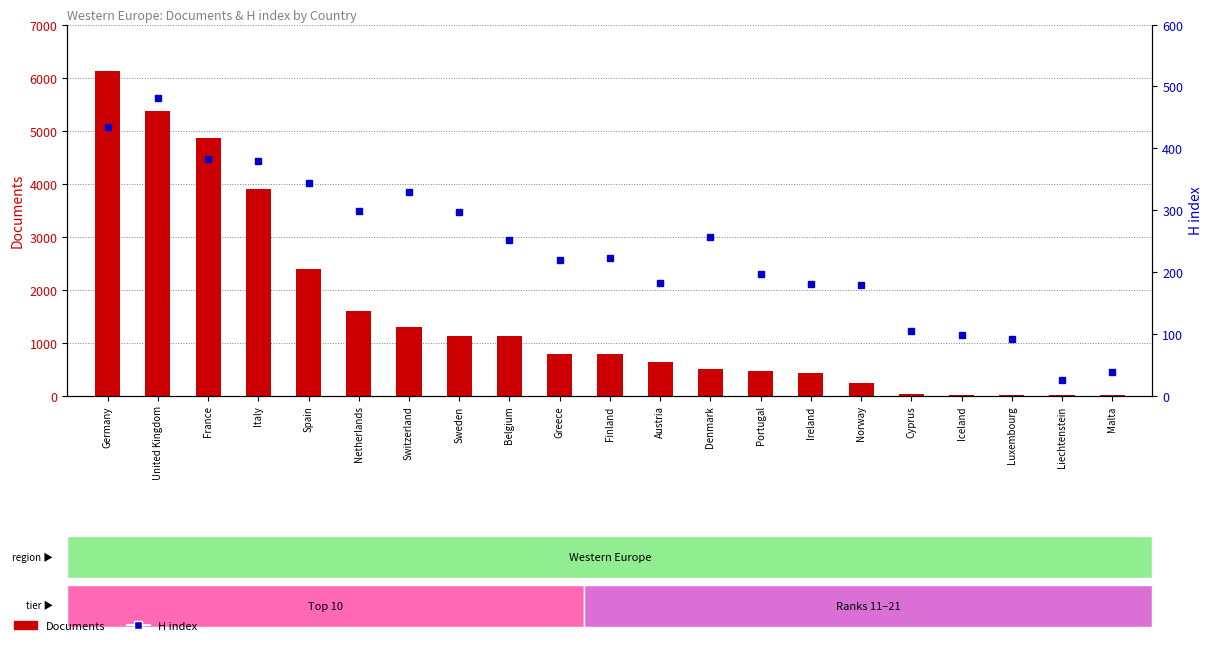

Reading left to right, transcribe all the data shown in this chart.

Documents: 6116	5360	4862	3902	2392	1595	1292	1133	1122	789	789	626	498	464	420	237	35	7	6	6	3
H index: 434	482	382	380	344	299	329	297	251	219	223	182	256	196	180	179	105	98	92	25	38